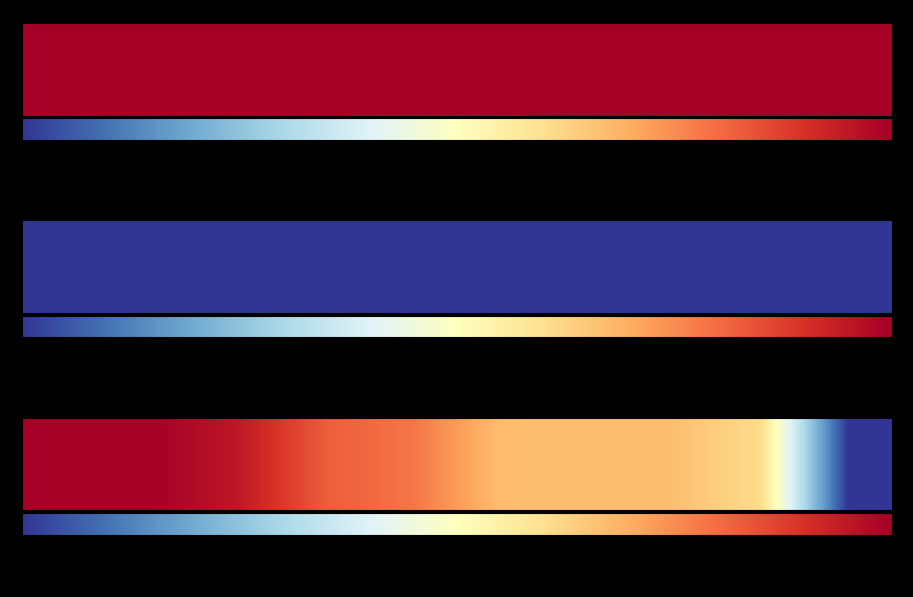

Where is the data nearest to the value 0?

0.90